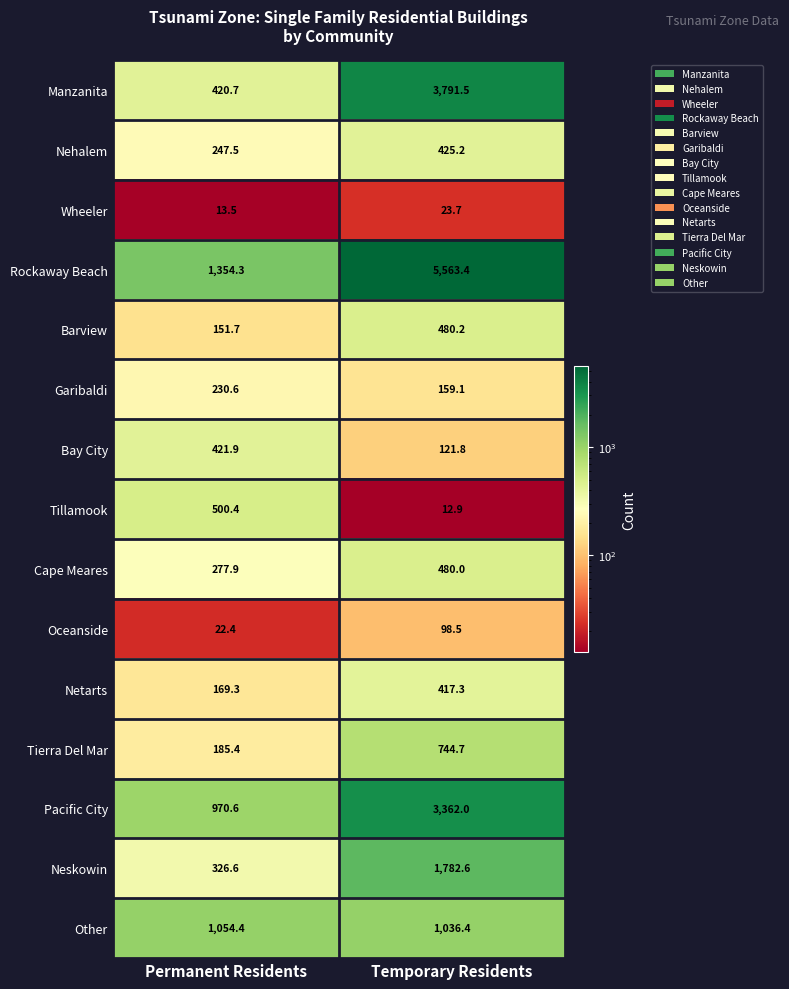

Reading left to right, extract all data points from this chart.

Manzanita: Permanent Residents=420.7	Temporary Residents=3791.5
Nehalem: Permanent Residents=247.5	Temporary Residents=425.2
Wheeler: Permanent Residents=13.5	Temporary Residents=23.7
Rockaway Beach: Permanent Residents=1354.3	Temporary Residents=5563.4
Barview: Permanent Residents=151.7	Temporary Residents=480.2
Garibaldi: Permanent Residents=230.6	Temporary Residents=159.1
Bay City: Permanent Residents=421.9	Temporary Residents=121.8
Tillamook: Permanent Residents=500.4	Temporary Residents=12.9
Cape Meares: Permanent Residents=277.9	Temporary Residents=480.0
Oceanside: Permanent Residents=22.4	Temporary Residents=98.5
Netarts: Permanent Residents=169.3	Temporary Residents=417.3
Tierra Del Mar: Permanent Residents=185.4	Temporary Residents=744.7
Pacific City: Permanent Residents=970.6	Temporary Residents=3362.0
Neskowin: Permanent Residents=326.6	Temporary Residents=1782.6
Other: Permanent Residents=1054.4	Temporary Residents=1036.4